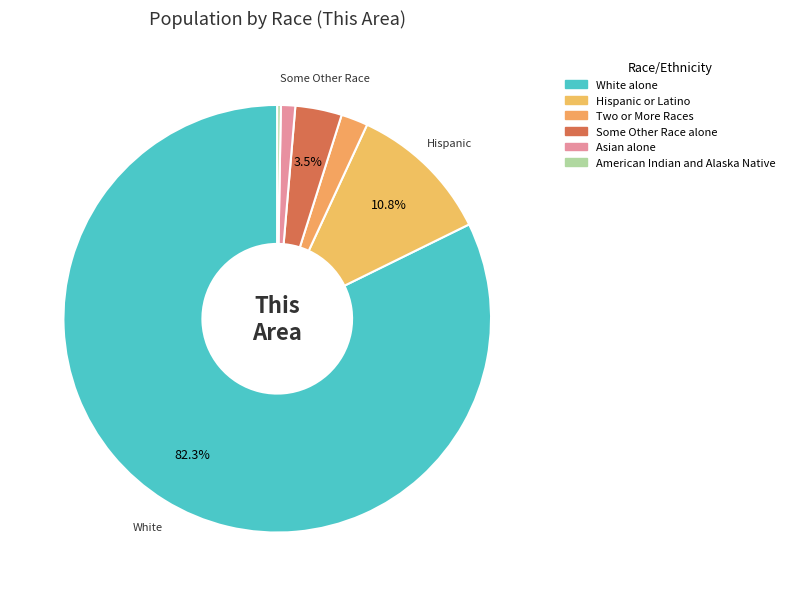

To the nearest percent, what is the difference between the largest and smallest slice percentages?

82%